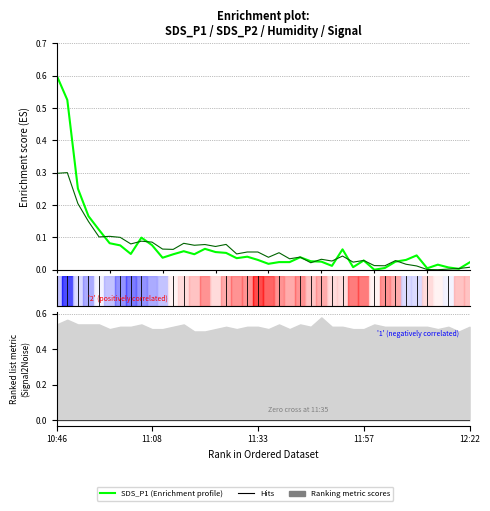

How many categories are shown in the chart?

40